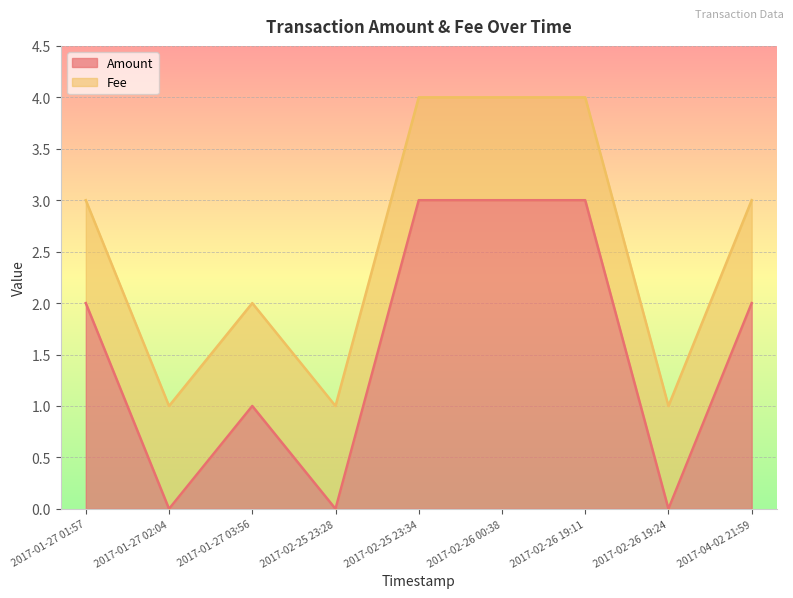

List the labels in order of value, smallest first.

2017-01-27 02:04, 2017-02-25 23:28, 2017-02-26 19:24, 2017-01-27 03:56, 2017-01-27 01:57, 2017-04-02 21:59, 2017-02-25 23:34, 2017-02-26 00:38, 2017-02-26 19:11